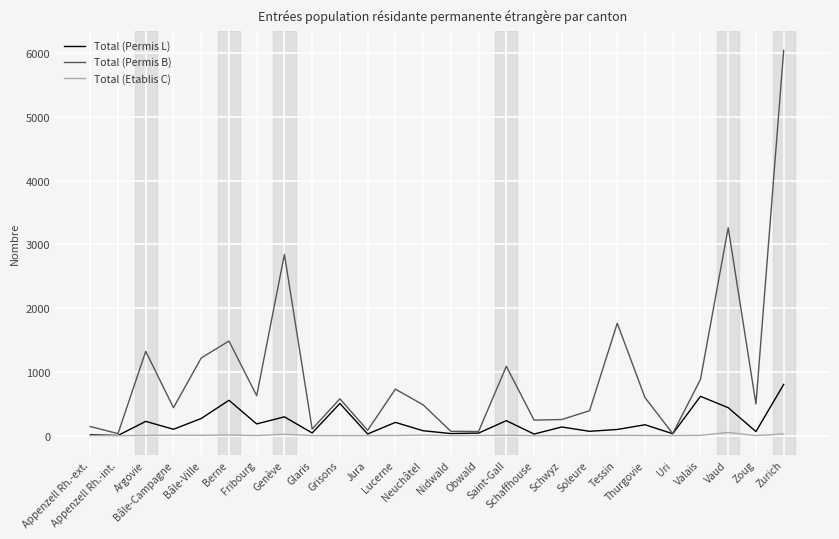

What is the sum of the Total (Permis L) values at Appenzell Rh.-int. and Obwald?

41